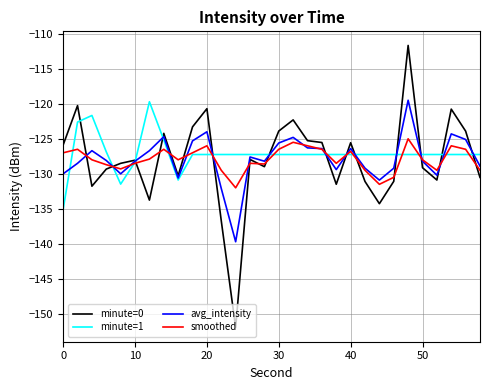

How many lines are shown in the chart?

4